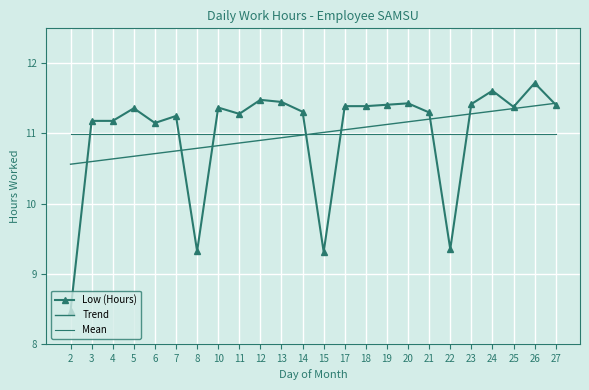

What value does the Low (Hours) series have at 24?

11.6